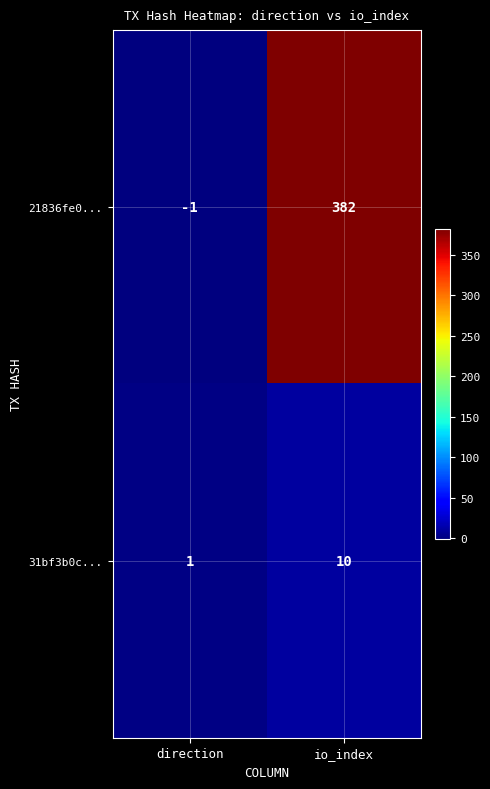

Which series has the largest total across all categories?

21836fe0...